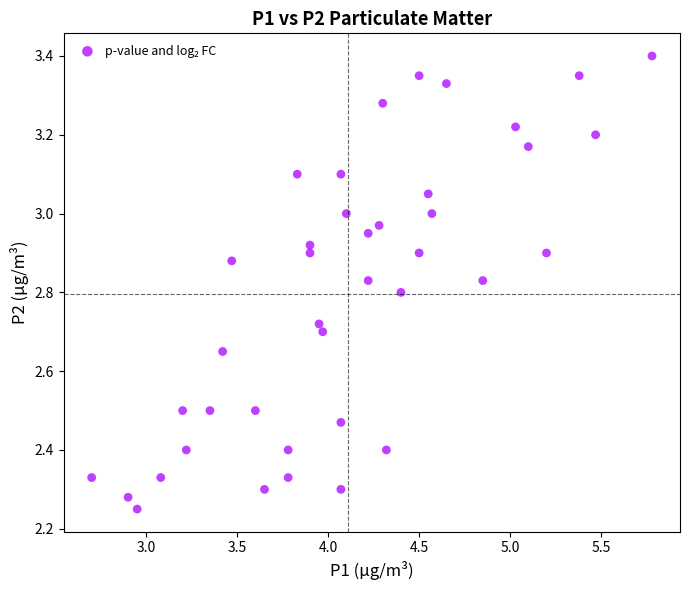

What is the range of X values (max minus min)?

3.1